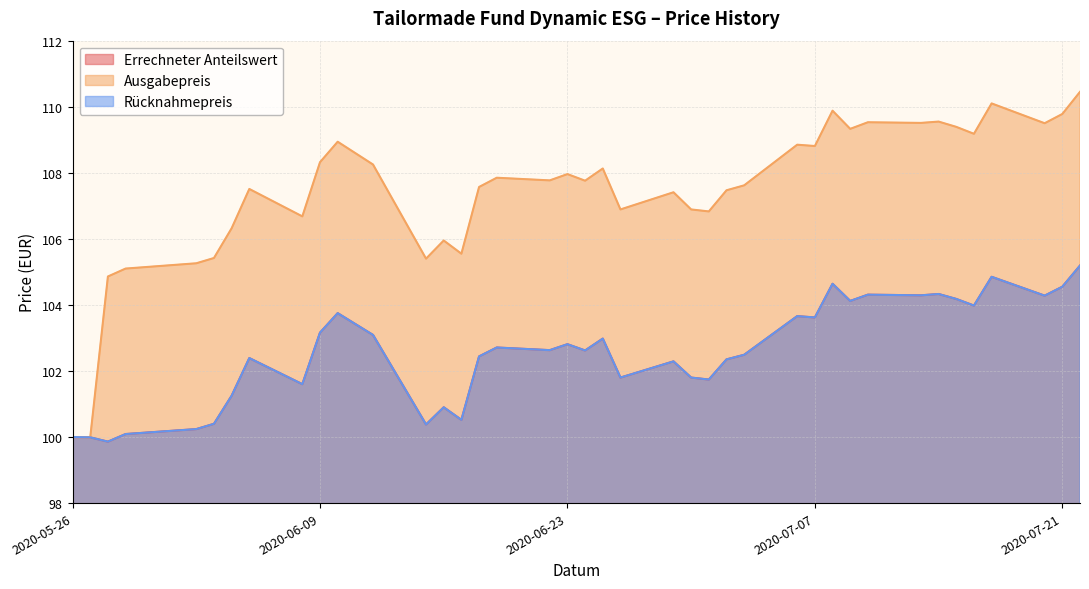

How many lines are shown in the chart?

3